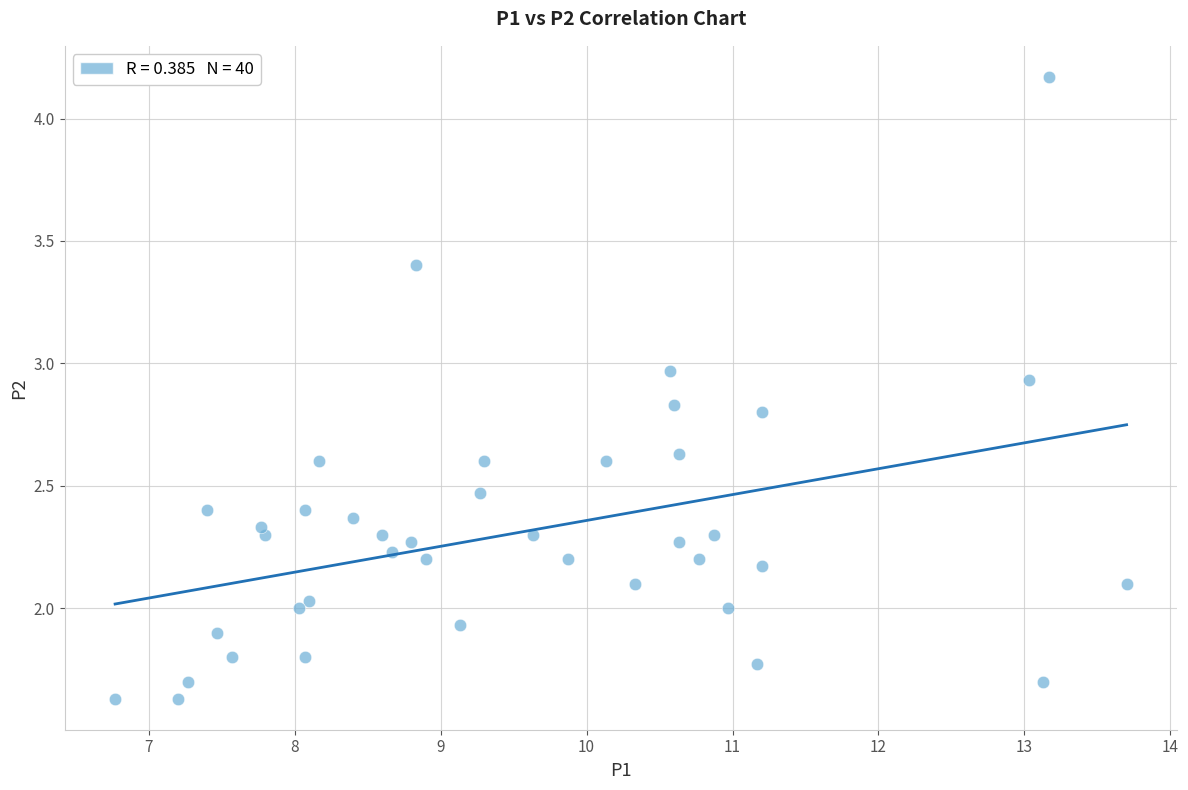

What is the range of X values (max minus min)?

6.9